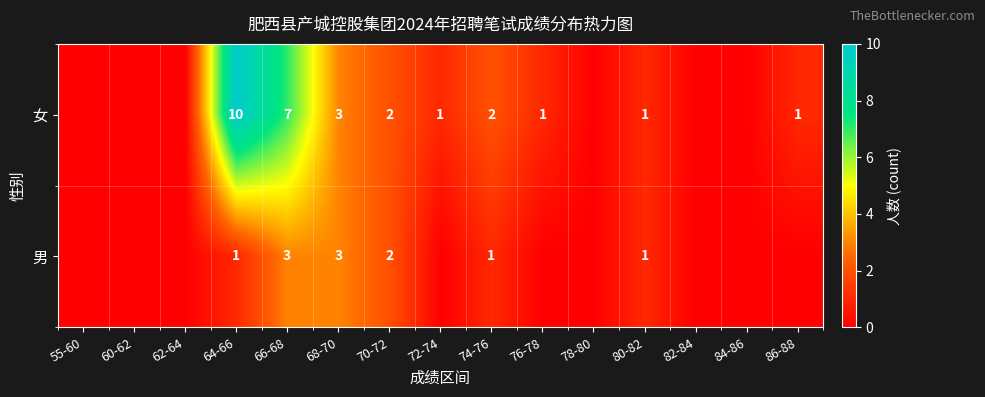

The value of 男 at 66-68 is 3. True or false?

True